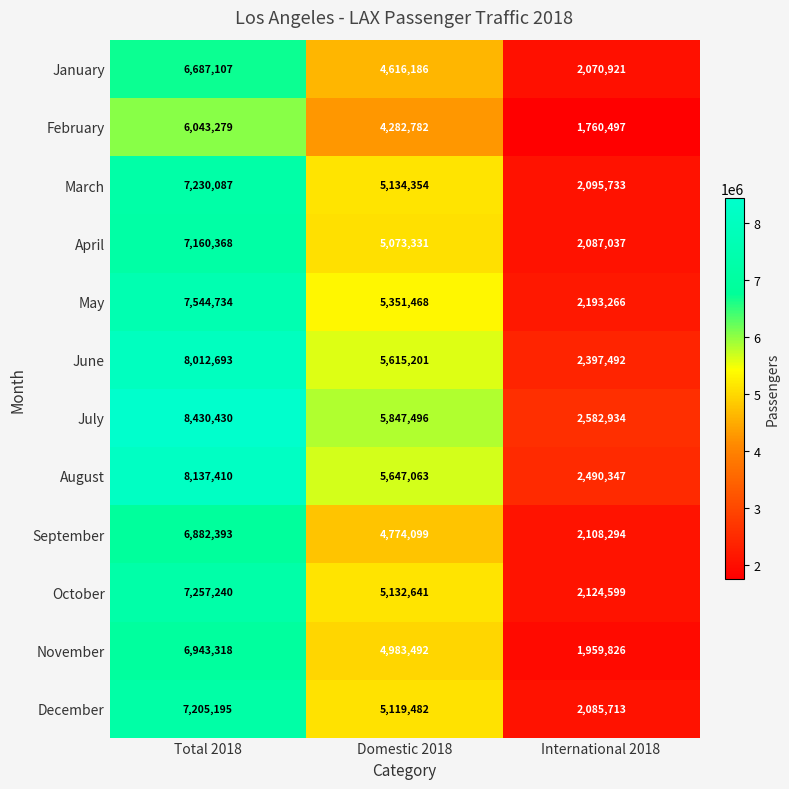

At which category is the sum across all series the highest?

Total 2018